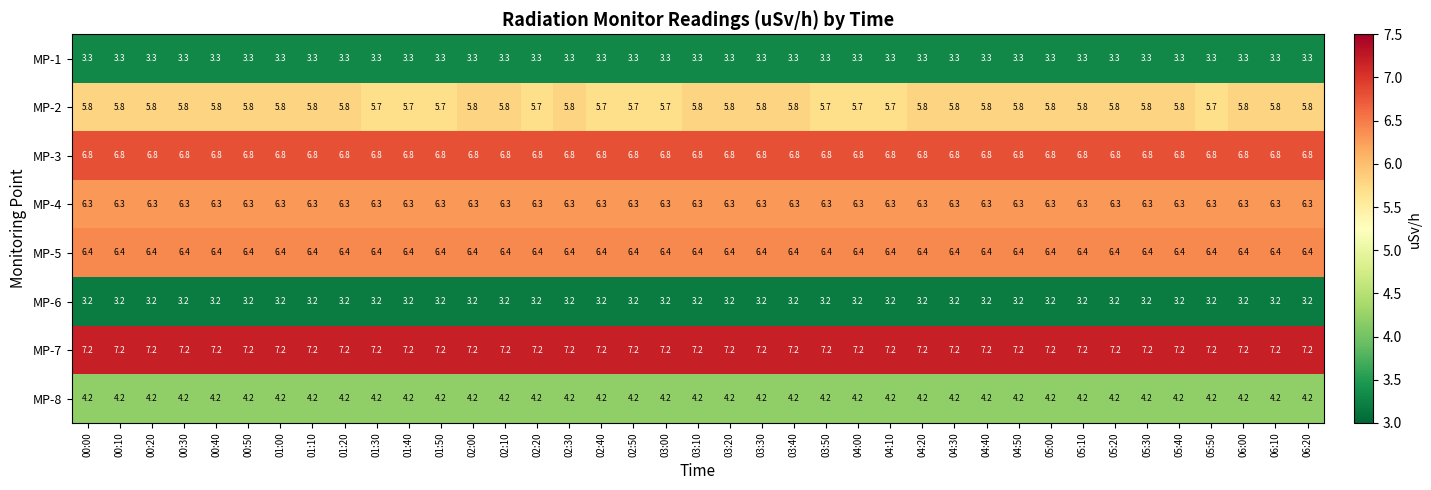

Rank the series at 02:20 from highest to lowest value.

MP-7, MP-3, MP-5, MP-4, MP-2, MP-8, MP-1, MP-6